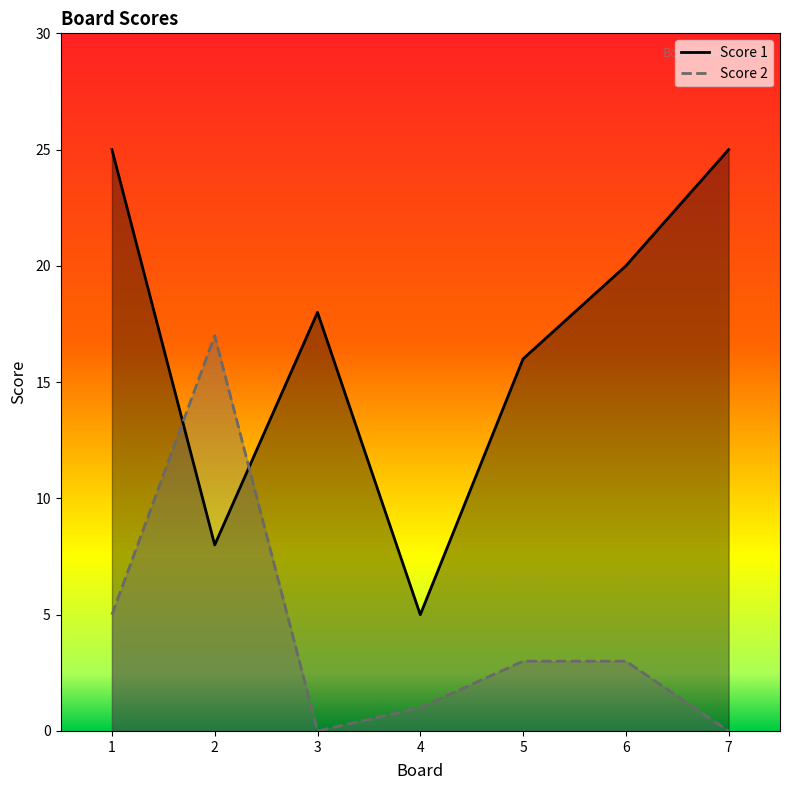

True or false: Score 2 has more than 1 points higher than both neighbors.

False